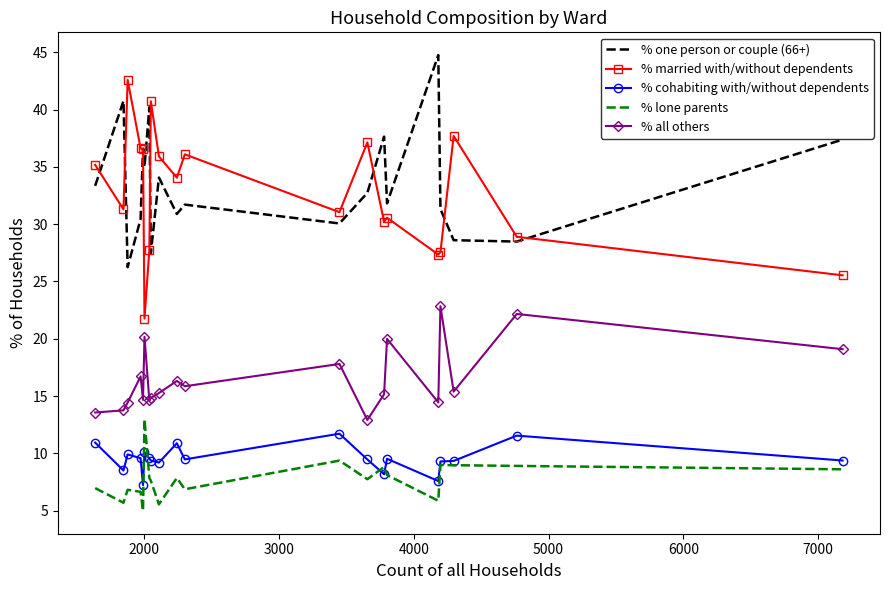

What is the sum of all % married with/without dependents values?

654.6